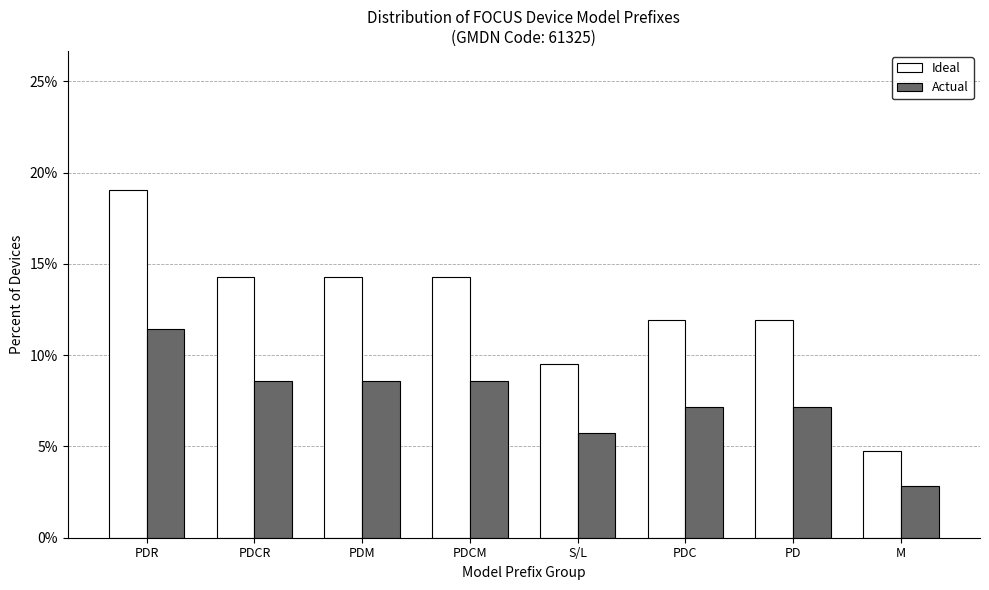

Reading right to left, what are all the values shown in this chart?

Ideal: M=4.8	PD=11.9	PDC=11.9	S/L=9.5	PDCM=14.3	PDM=14.3	PDCR=14.3	PDR=19.0
Actual: M=2.9	PD=7.1	PDC=7.1	S/L=5.7	PDCM=8.6	PDM=8.6	PDCR=8.6	PDR=11.4